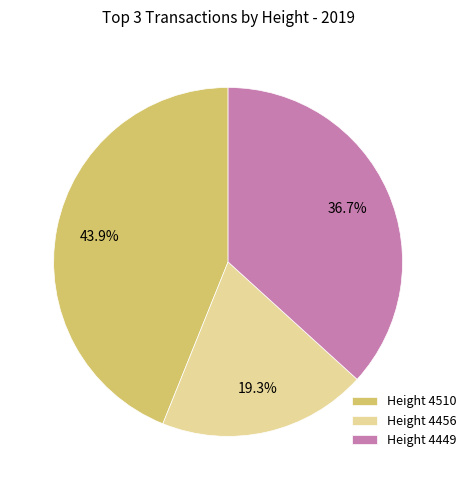

Which has a higher value, Height 4510 or Height 4456?

Height 4510